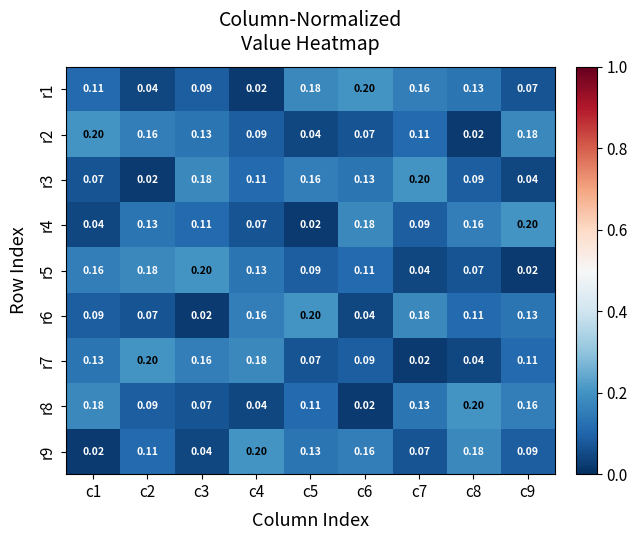

Is the value of r6 at c4 greater than the value of r8 at c6?

Yes